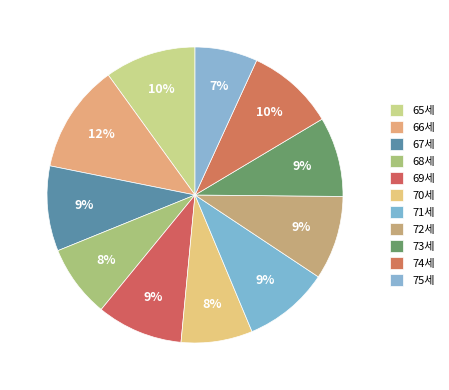

What percentage is the 71세 slice, to the nearest percent?

9%